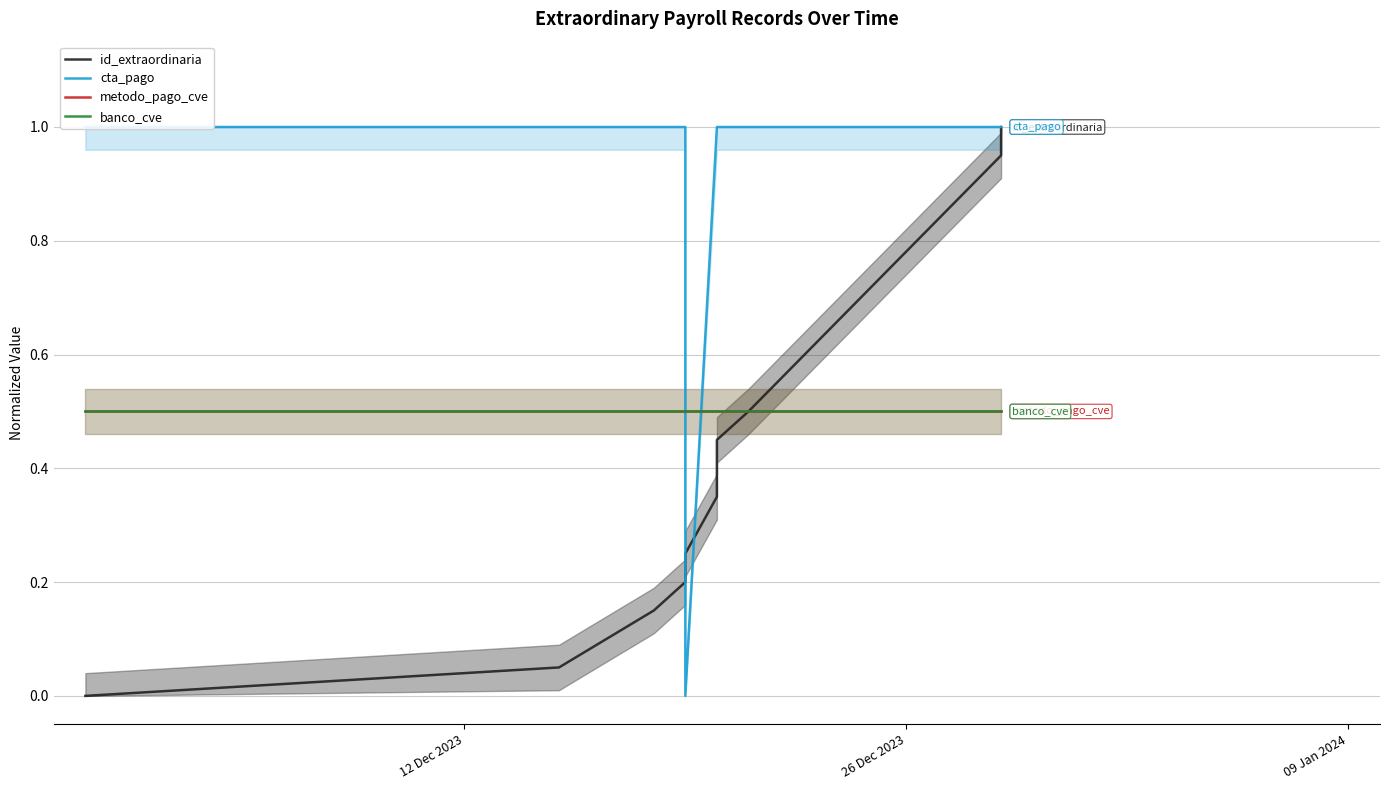

Is it true that banco_cve equals 0.9 at 12 Dec 2023?

False